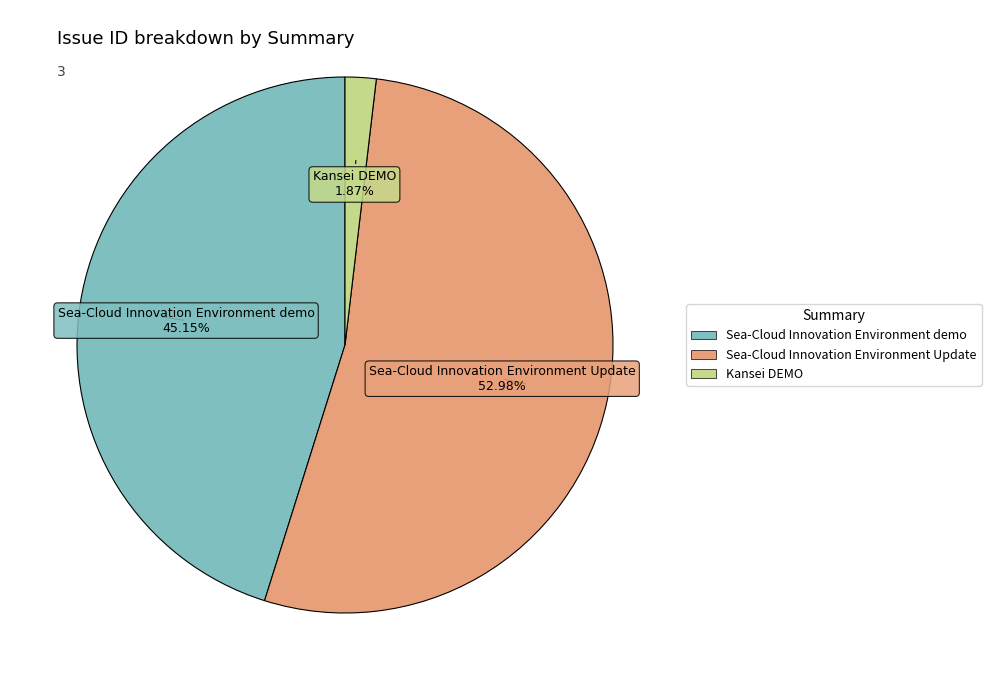

Which category has the biggest portion of the pie?

Sea-Cloud Innovation Environment Update